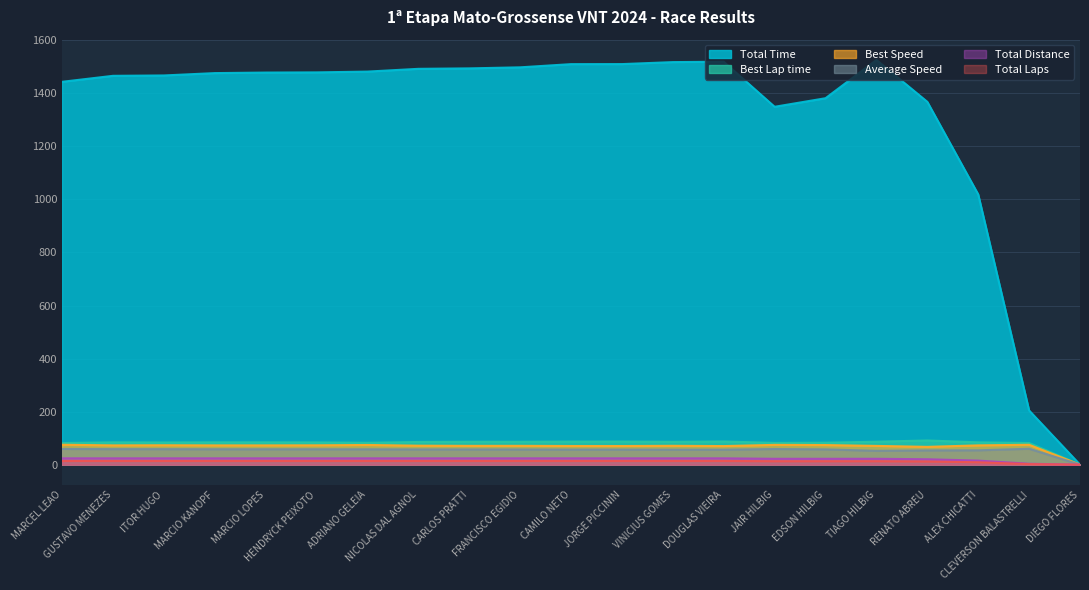

Is it true that Total Distance equals 23.8 at JORGE PICCININ?

True